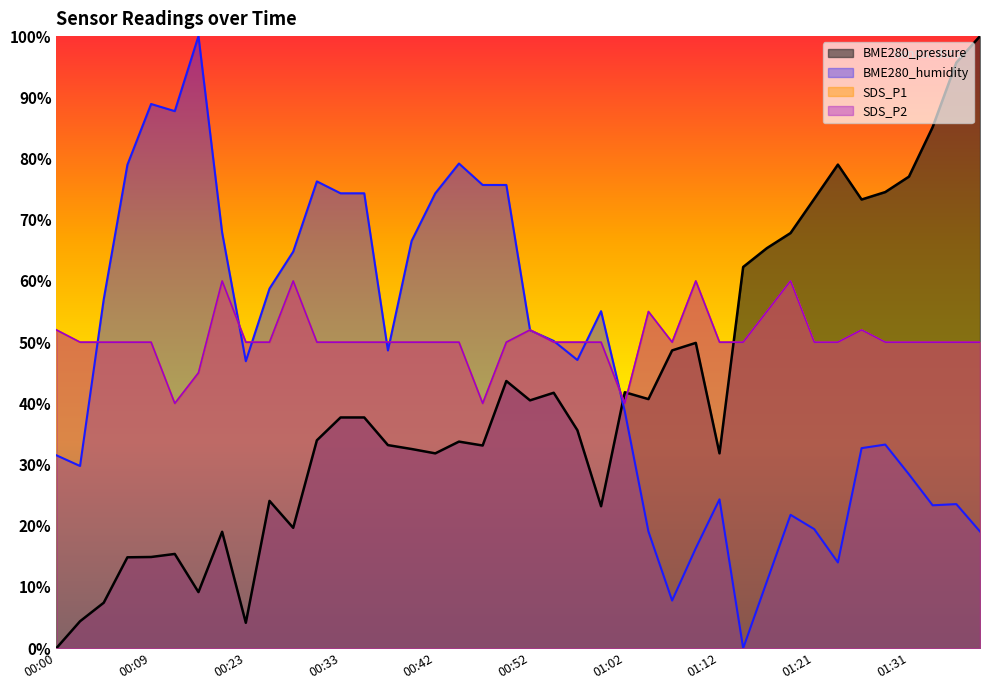

What is the maximum value shown in the chart?

100.0